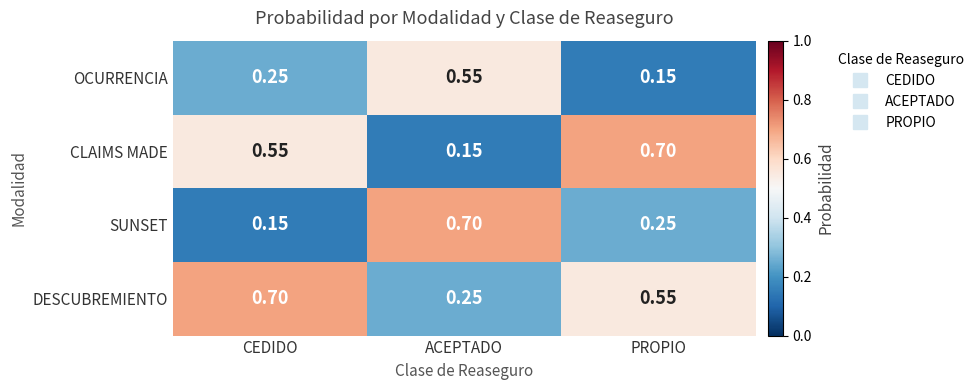

List the series in order of their overall mean, highest first.

DESCUBREMIENTO, CLAIMS MADE, SUNSET, OCURRENCIA